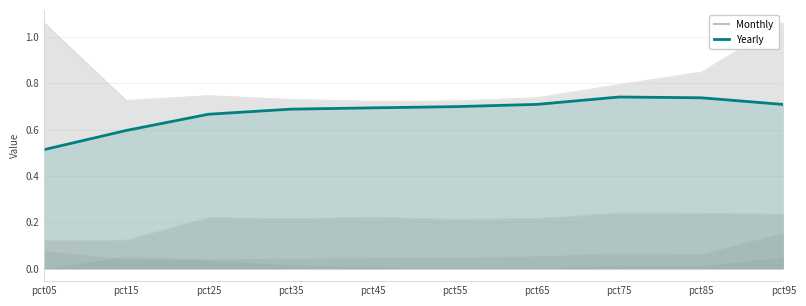

At which category is the sum across all series the highest?

pct95